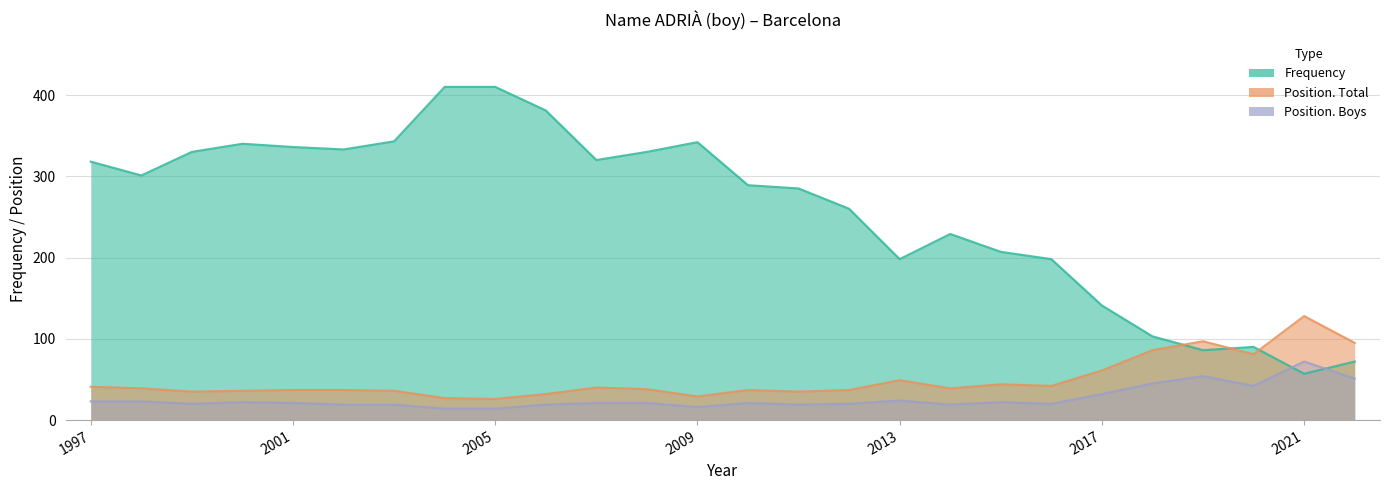

Where is Frequency nearest to the value 233?

2014